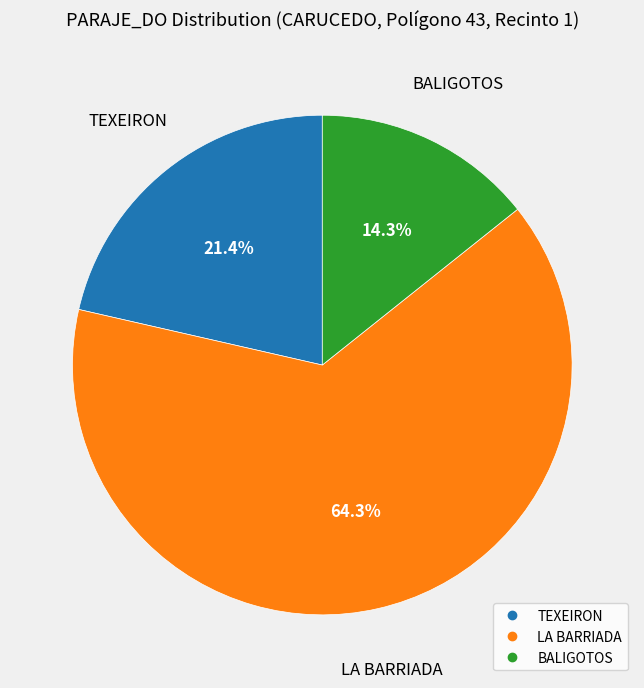

How many slices are in this pie chart?

3